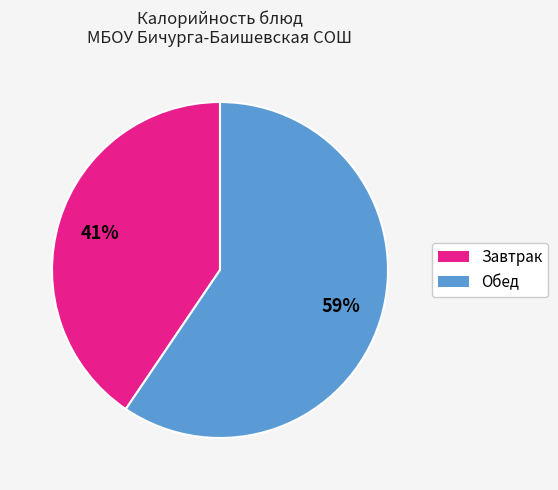

Is there a majority slice in this chart?

Yes